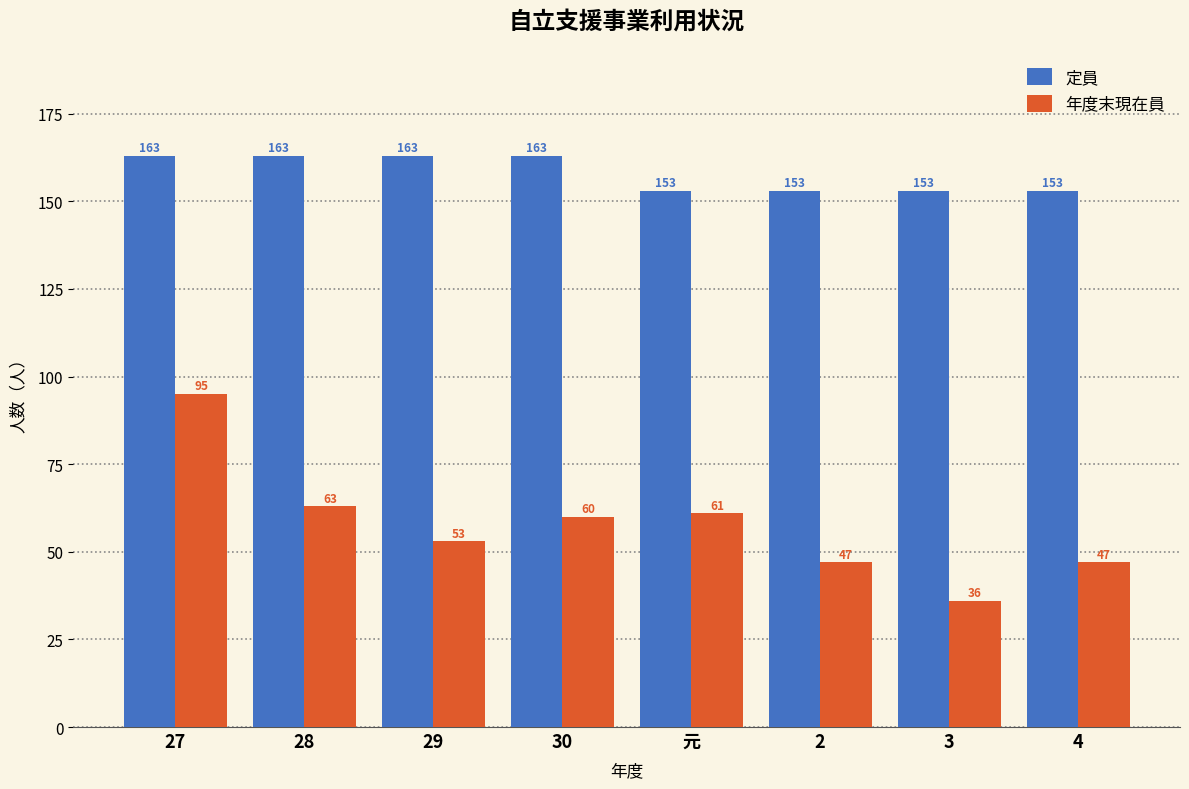

Are the bars horizontal?

No